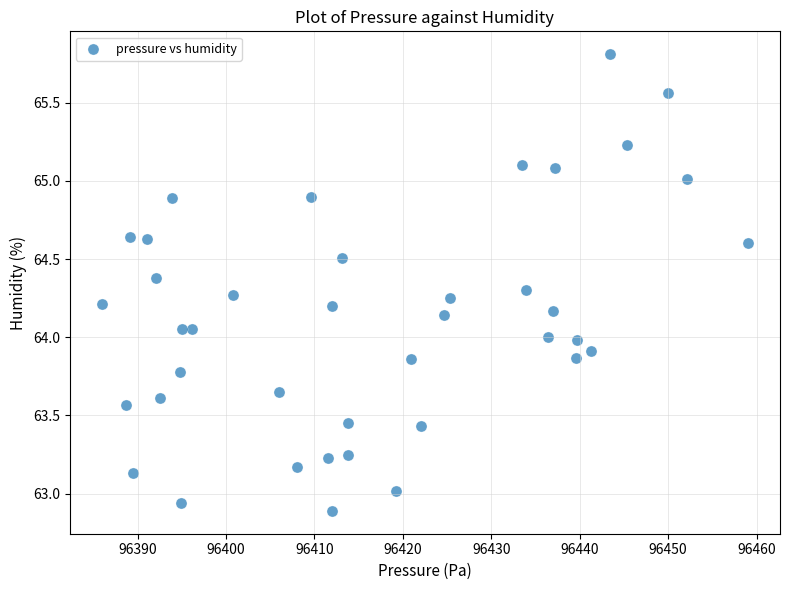

What is the range of X values (max minus min)?

73.0